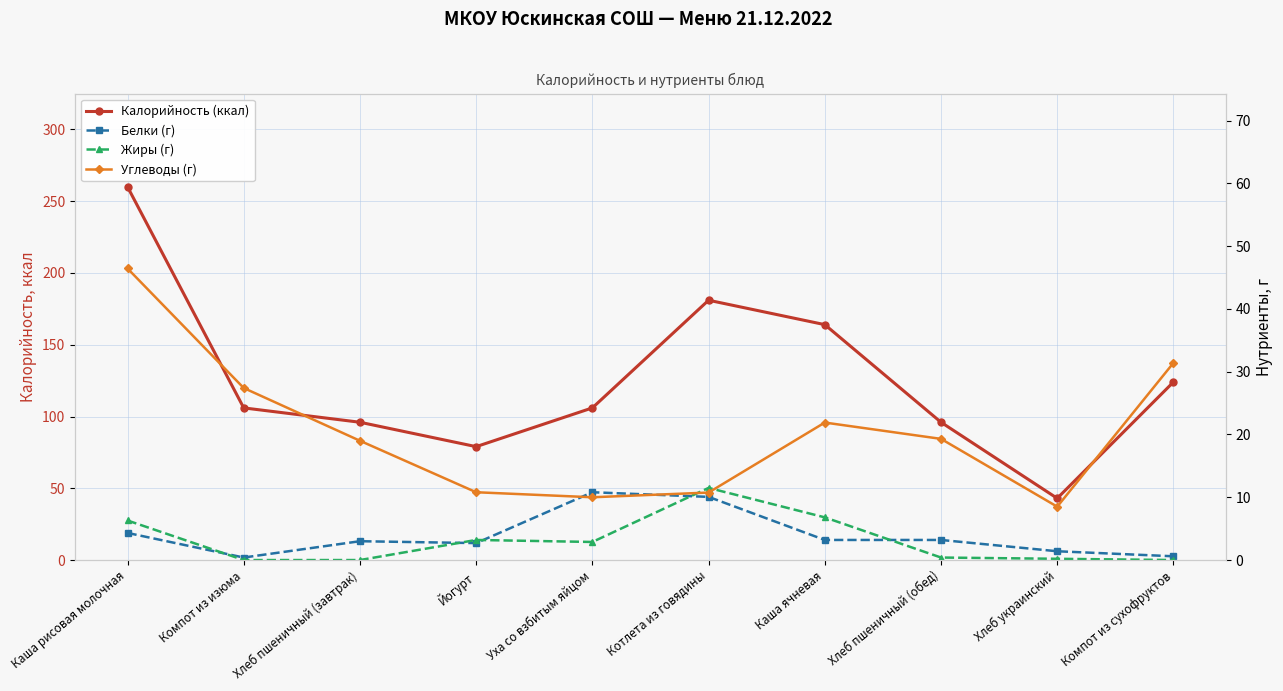

At which label does Калорийность (ккал) reach its minimum?

Хлеб украинский